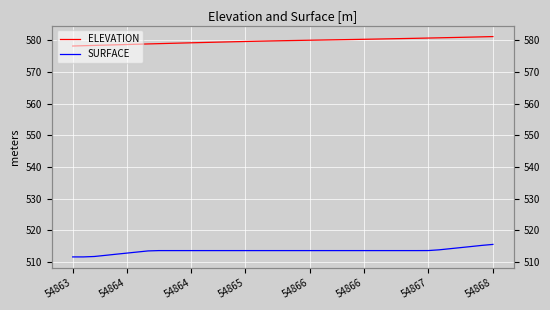

What are all the series names shown in the legend?

ELEVATION, SURFACE